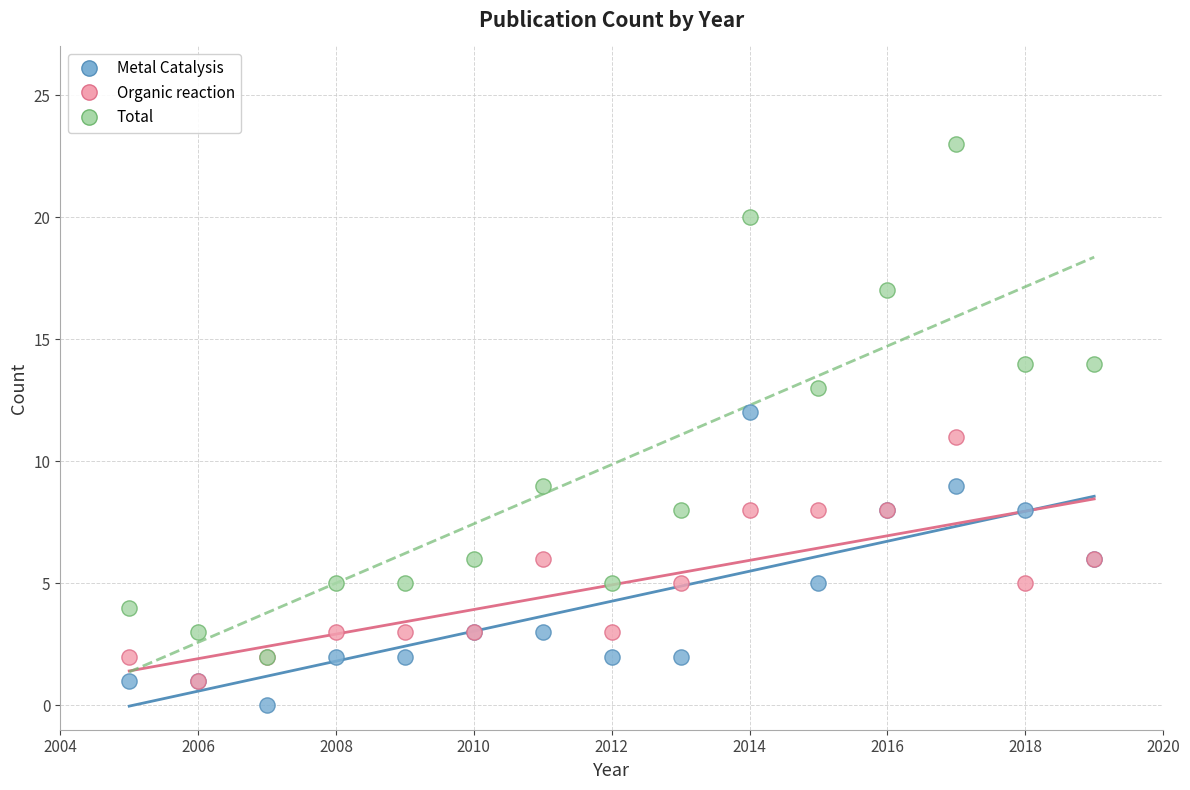

Which series reaches the minimum Y coordinate?

Metal Catalysis